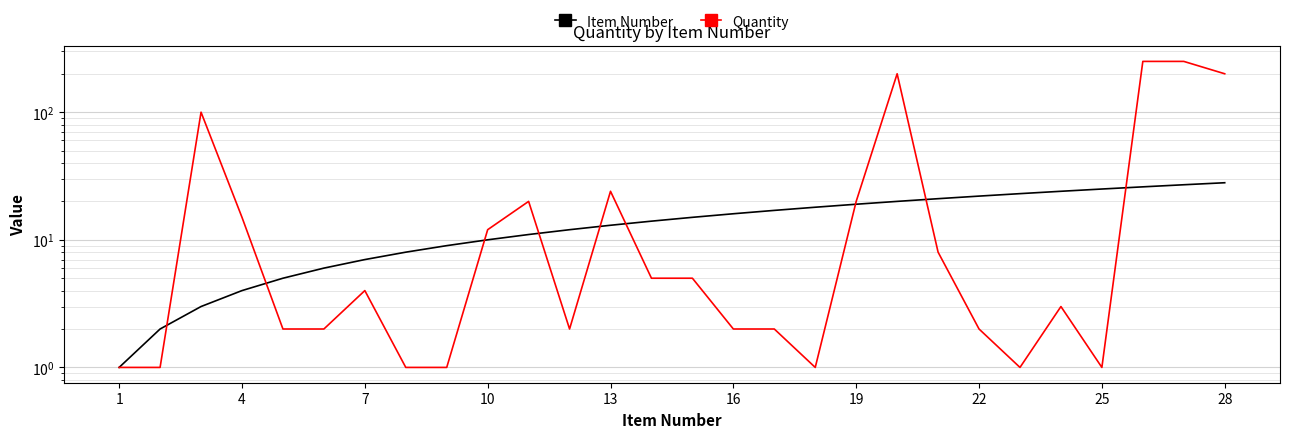

Which series has the largest range (max minus min)?

Quantity